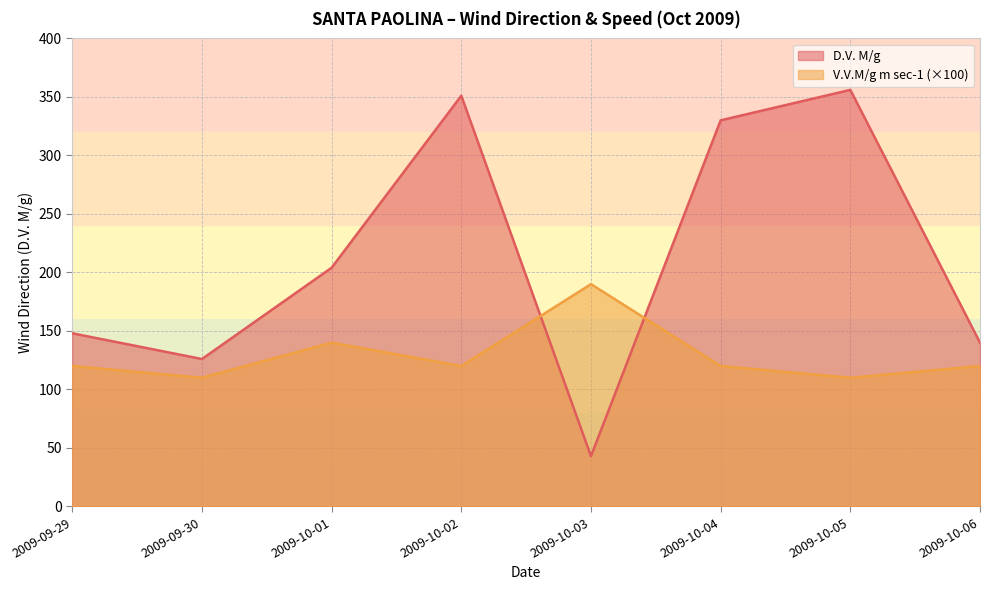

Which category has the lowest value in the V.V.M/g m sec-1 series?

2009-09-30